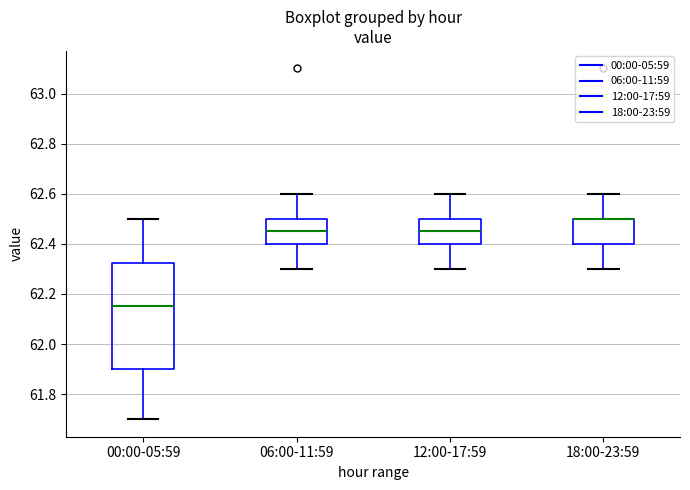

Reading left to right, transcribe this box plot: for each box, give where its median line is, the range the box spans, and where its two whiskers end, as read against the y-axis. The values are not printed on the chart, so give them approximately, as read against the axis.

00:00-05:59: median 62.16, box 61.90 to 62.32, whiskers 61.70 to 62.50
06:00-11:59: median 62.46, box 62.40 to 62.50, whiskers 62.30 to 62.60
12:00-17:59: median 62.46, box 62.40 to 62.50, whiskers 62.30 to 62.60
18:00-23:59: median 62.50 (drawn on the box's upper edge), box 62.40 to 62.50, whiskers 62.30 to 62.60